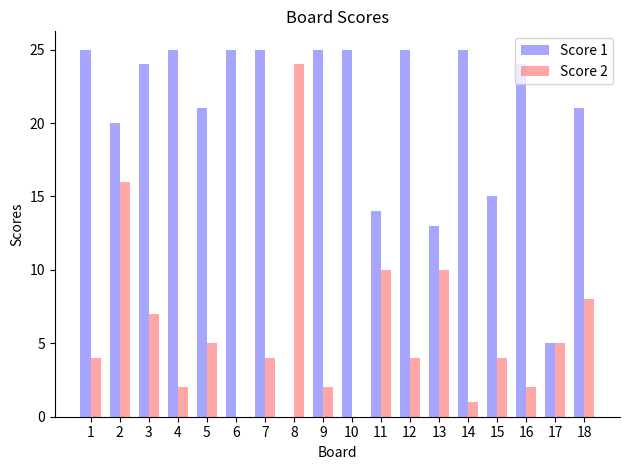

True or false: Score 2 has a value of 1 at 14.

True